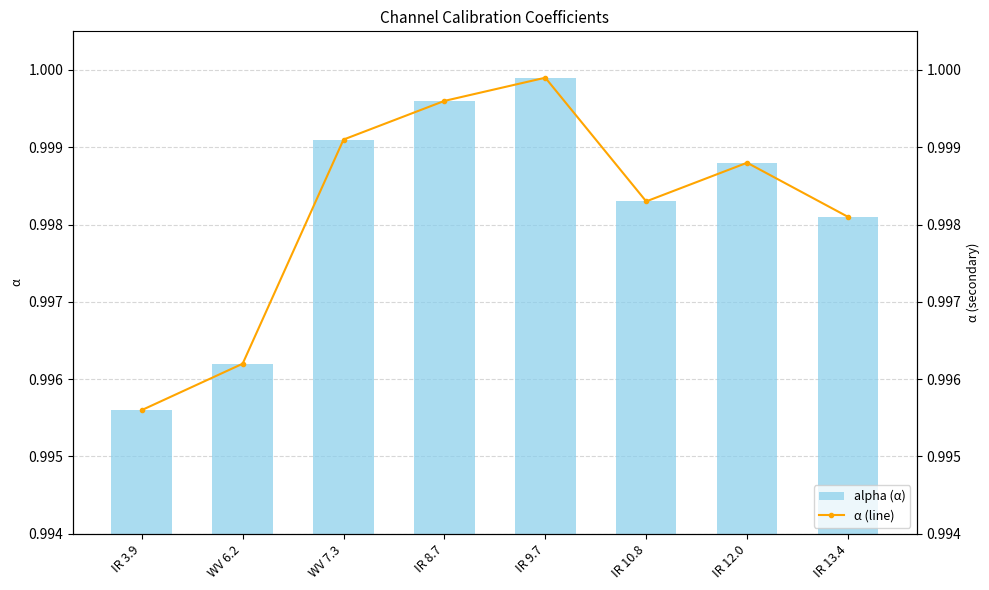

Rank the series at IR 13.4 from highest to lowest value.

alpha (α), α (line)